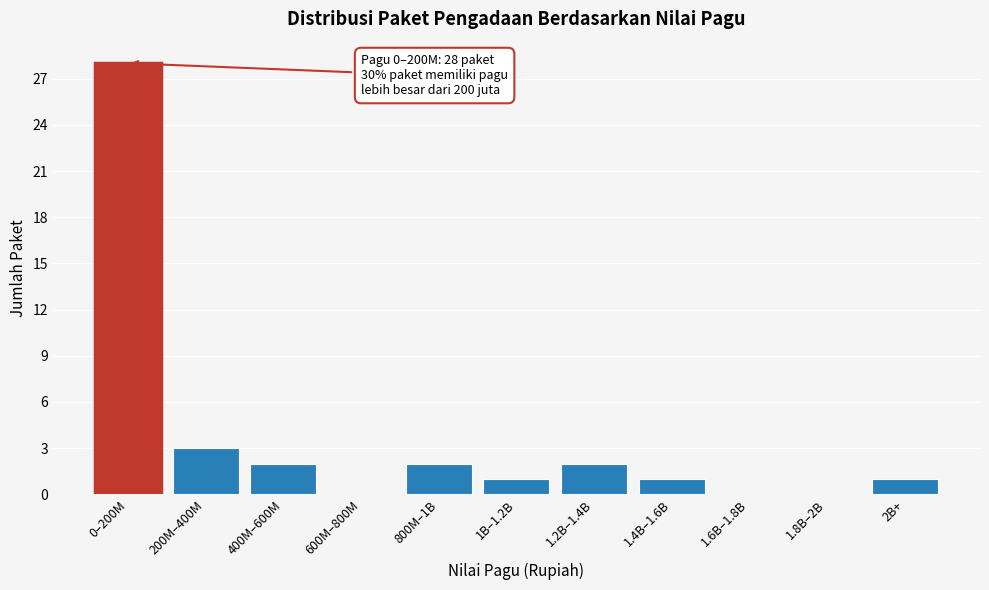

Reading left to right, transcribe all the data shown in this chart.

0–200M=28	200M–400M=3	400M–600M=2	600M–800M=0	800M–1B=2	1B–1.2B=1	1.2B–1.4B=2	1.4B–1.6B=1	1.6B–1.8B=0	1.8B–2B=0	2B+=1